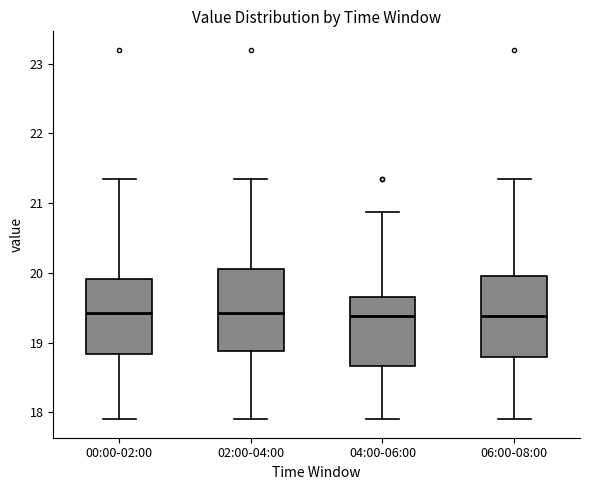

Reading left to right, read every box against the y-axis: the position of its median line, the range the box covers, and the ends of its whiskers. The values are not printed on the chart, so give them approximately, as read against the axis.

00:00-02:00: median 19.4, box 18.8 to 19.9, whiskers 17.9 to 21.4
02:00-04:00: median 19.4, box 18.9 to 20.1, whiskers 17.9 to 21.4
04:00-06:00: median 19.4, box 18.7 to 19.7, whiskers 17.9 to 20.9
06:00-08:00: median 19.4, box 18.8 to 20.0, whiskers 17.9 to 21.4